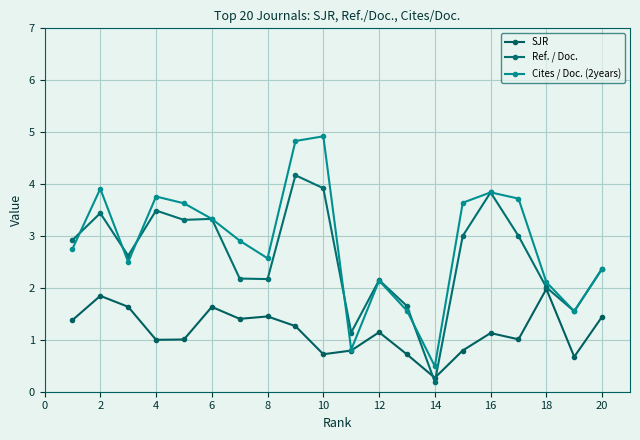

At which category does Ref. / Doc. reach its first local peak?

2